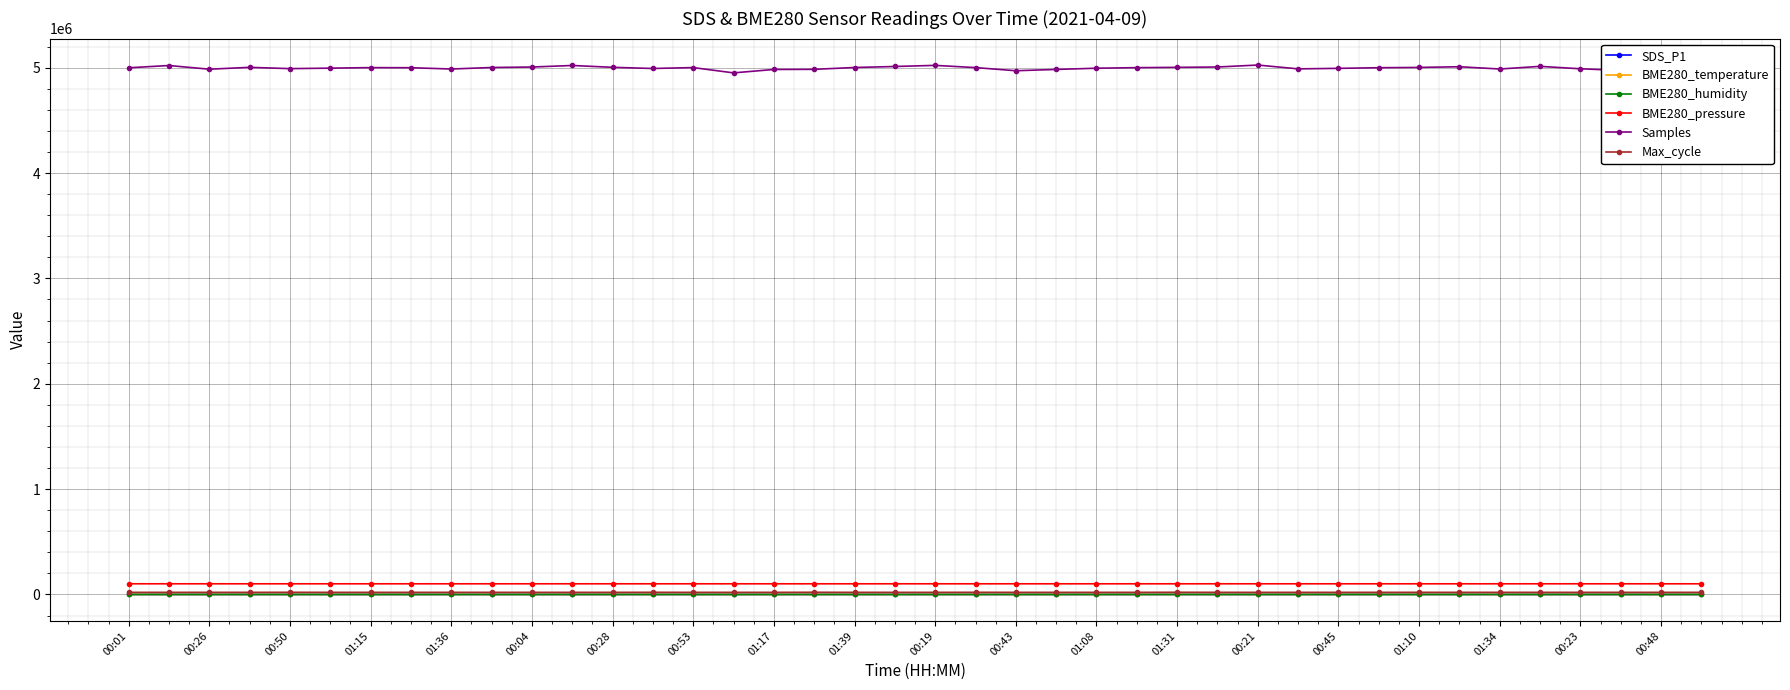

What is the greatest value displayed?

5025131.0